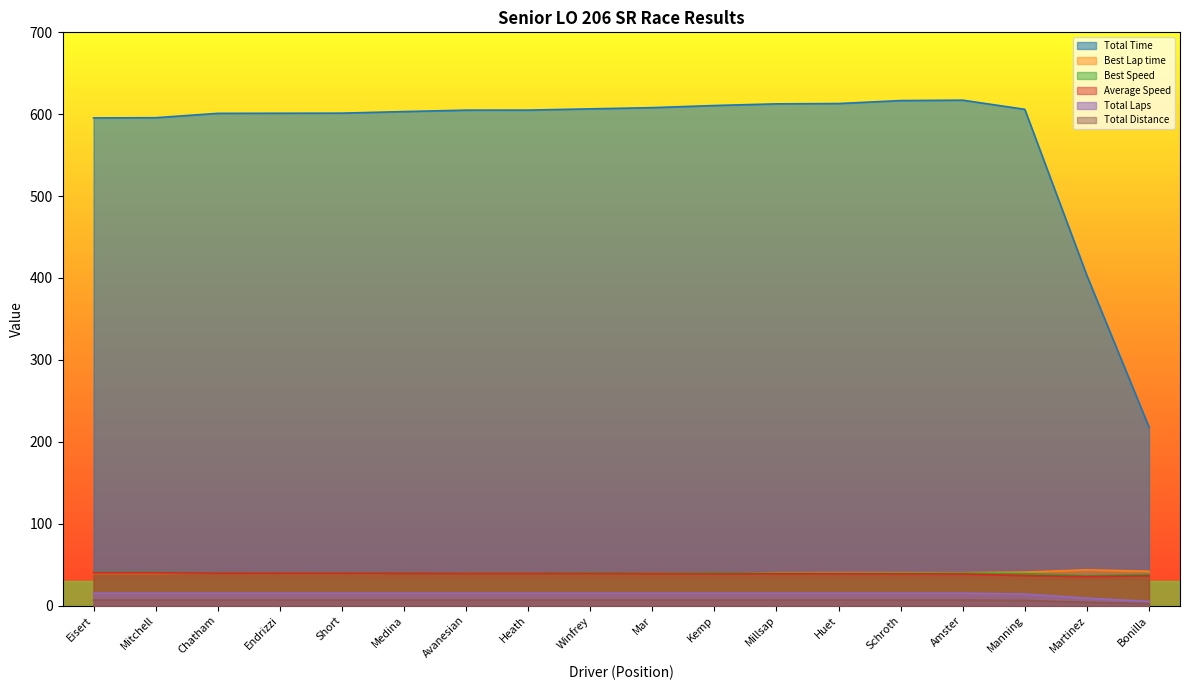

What is the spread (max minus min) of values at Amster?

610.5